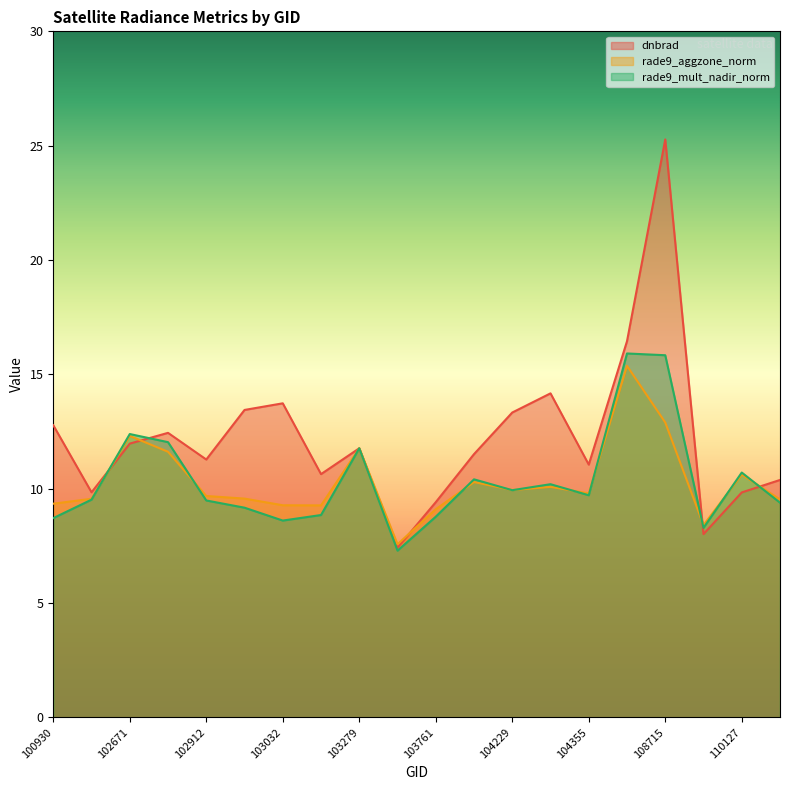

What is the difference between the rade9_mult_nadir_norm values at 110299 and 102920?

0.2